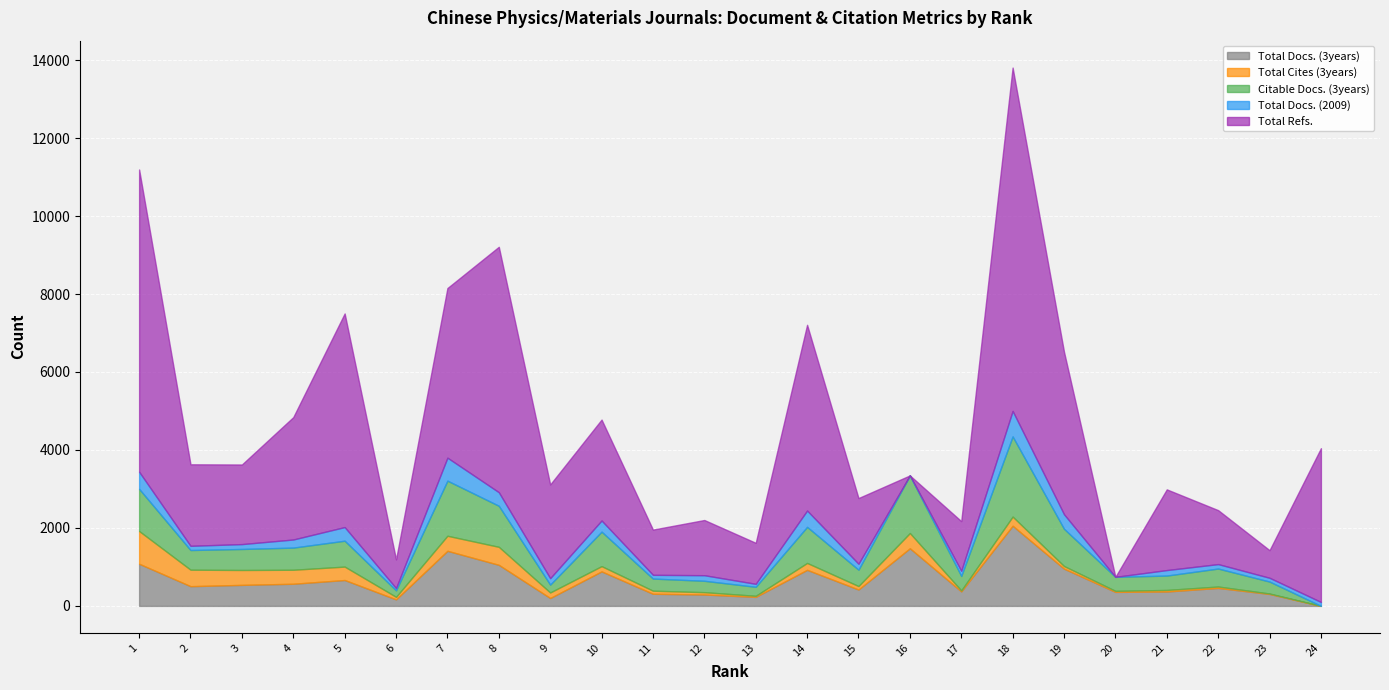

Reading left to right, what are all the values shown in this chart?

Total Docs. (3years): 1081	506	539	568	664	167	1413	1053	202	885	311	292	231	925	420	1478	372	2056	955	359	369	461	306	0
Total Cites (3years): 840	423	382	359	344	65	386	462	142	135	79	60	28	177	89	391	25	235	68	27	40	36	12	0
Citable Docs. (3years): 1081	504	539	568	664	167	1413	1053	202	885	311	292	231	925	420	1478	372	2056	955	359	369	461	306	0
Total Docs. (2009): 439	108	125	208	350	58	590	348	165	286	96	143	76	419	152	0	132	654	373	0	141	114	97	101
Total Refs.: 7753	2091	2042	3139	5479	735	4351	6295	2404	2588	1160	1416	1052	4764	1685	0	1273	8807	4168	0	2070	1384	708	3944